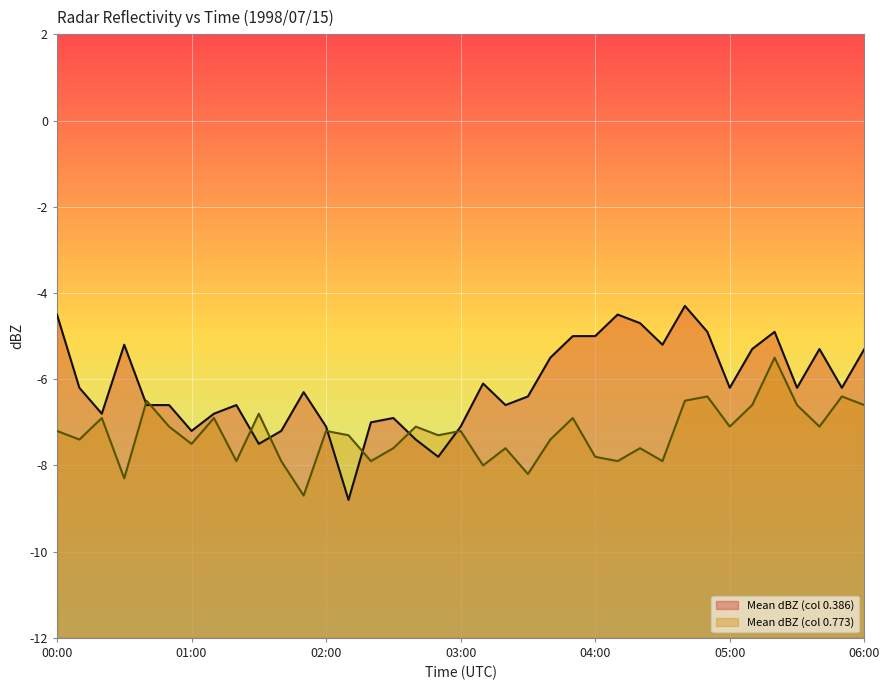

Between 00:30 and 00:40, which series saw the biggest shift?

Mean dBZ (col 0.773)